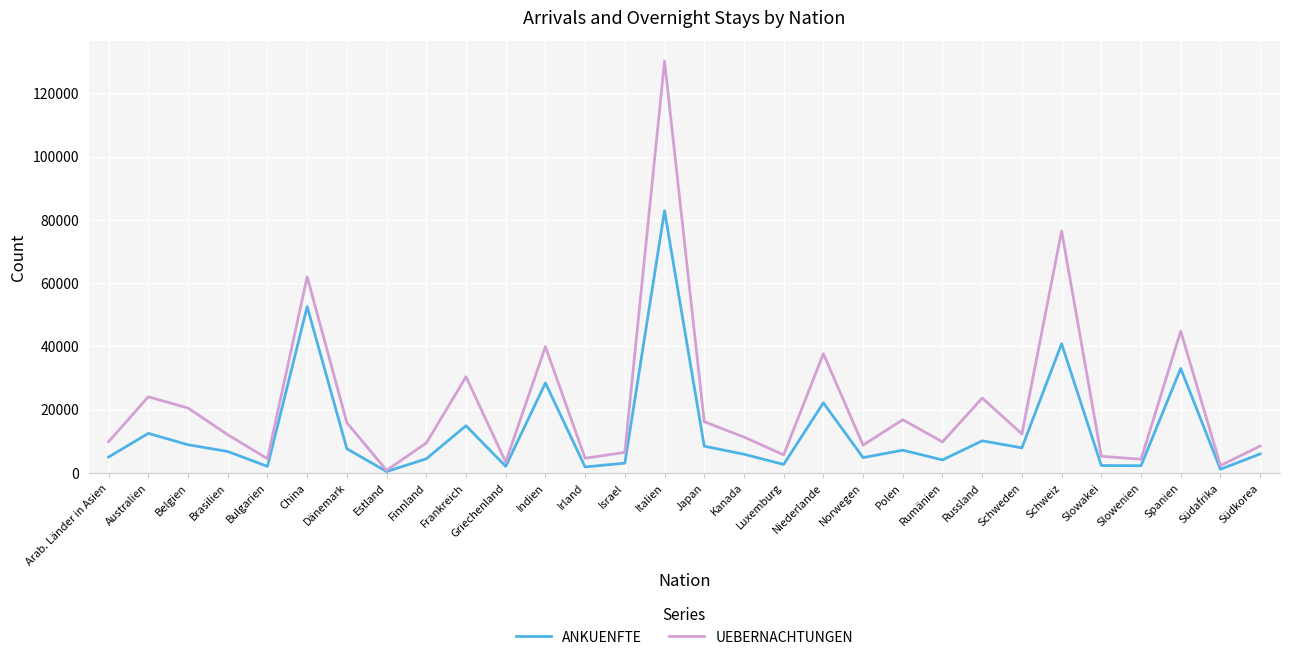

The value of ANKUENFTE at Norwegen is 4839. True or false?

True